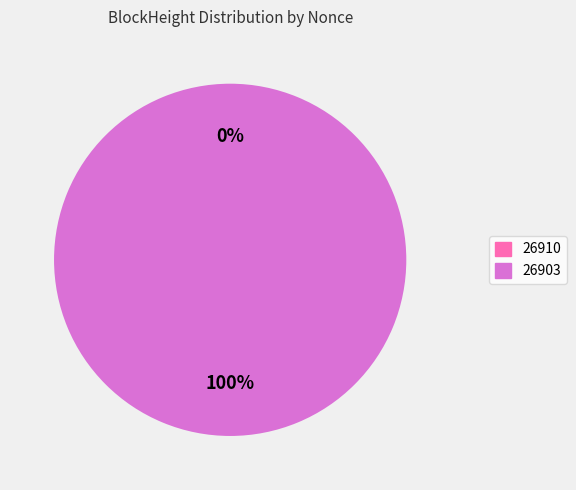

How many segments does this pie chart have?

2